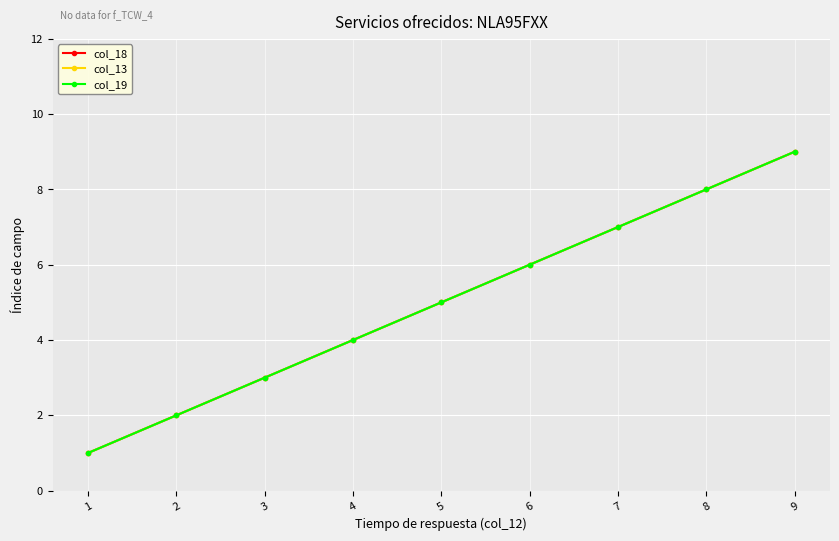

How many lines are shown in the chart?

3